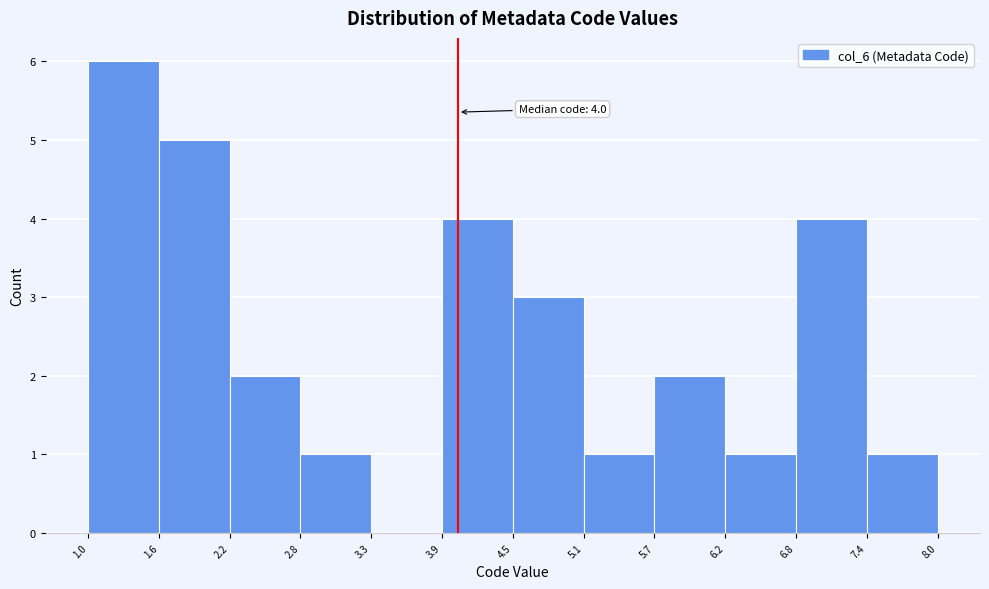

Which range on the x-axis has the tallest bar?

1.0 to 1.6